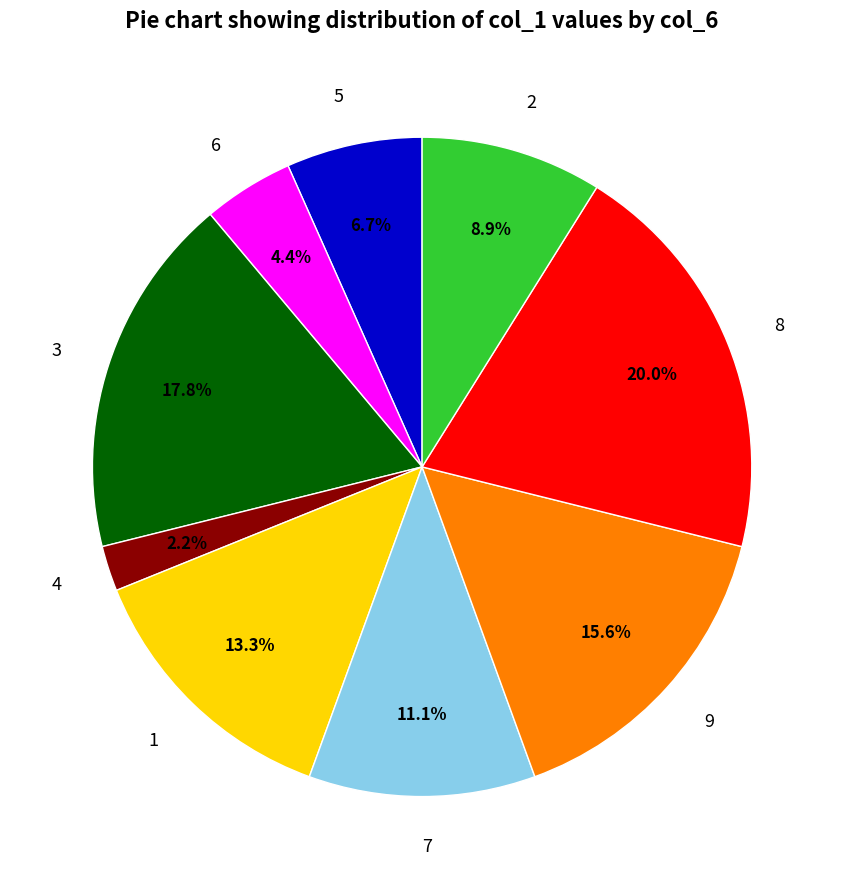

To the nearest percent, what is the difference between the largest and smallest slice percentages?

18%